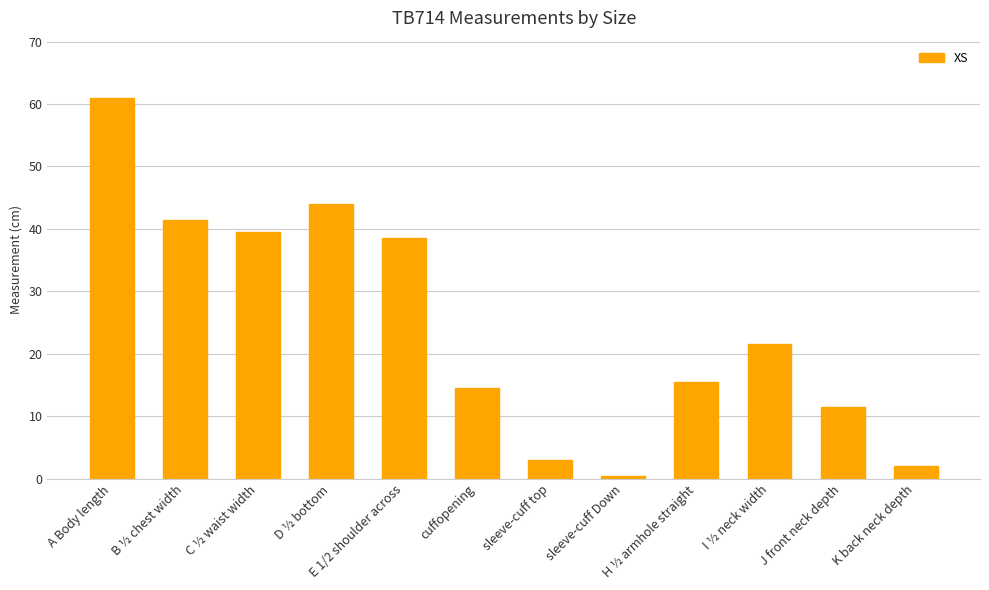

What is the difference between the values at K back neck depth and J front neck depth?

9.5